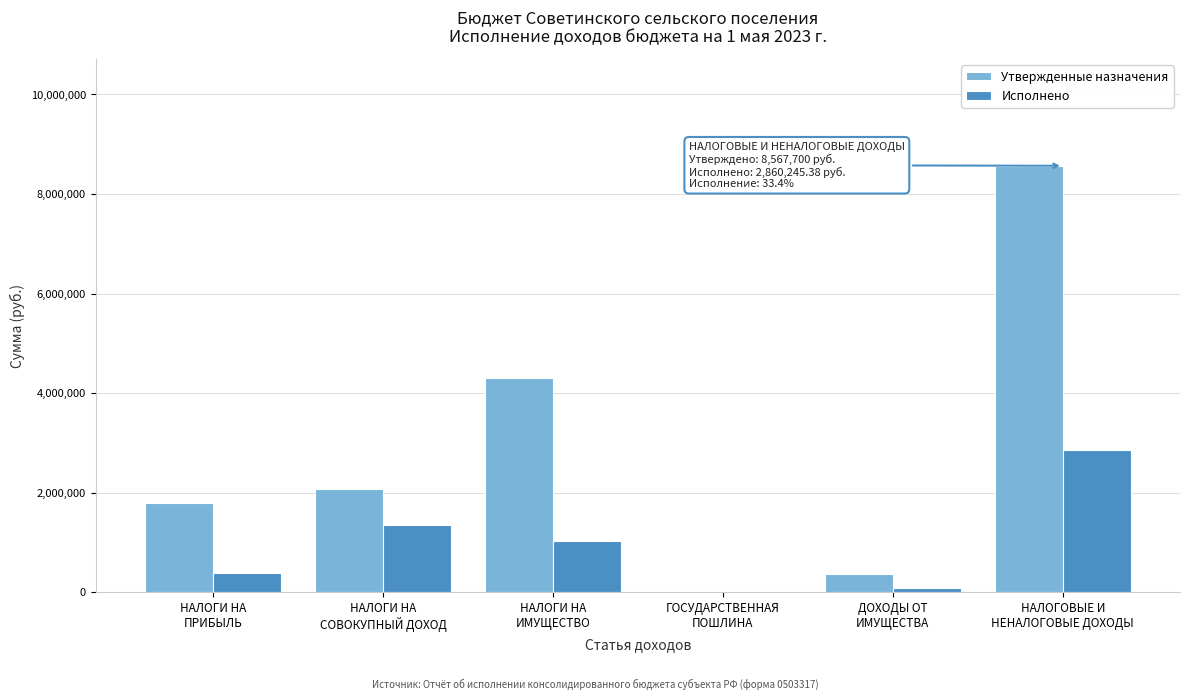

What is the sum of all Утвержденные назначения values?

17107800.0